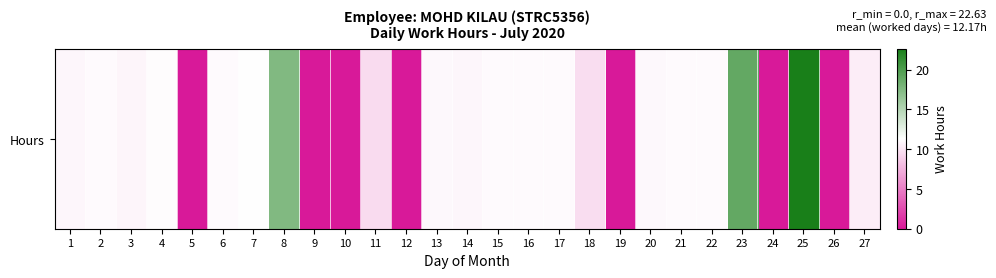

How many data points are above 10?

18